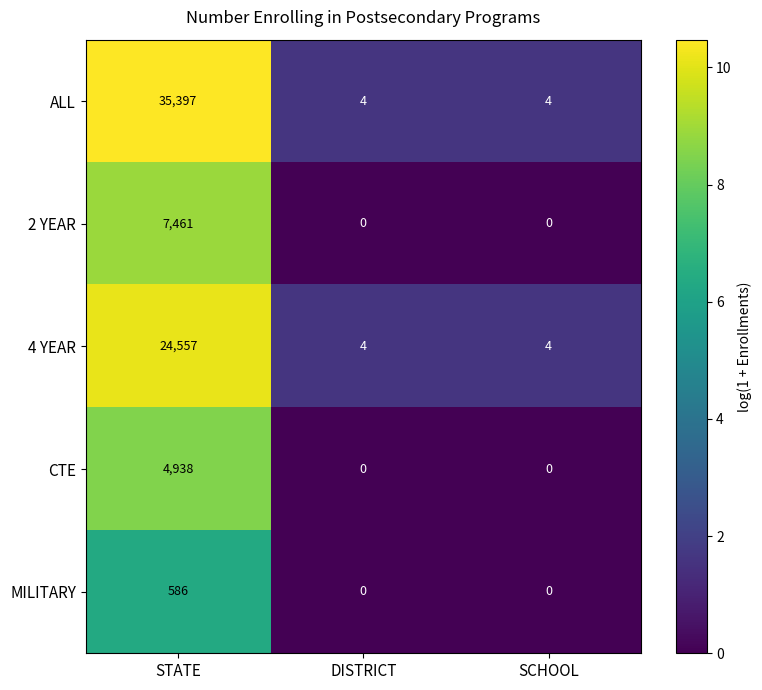

At DISTRICT, list the series in order from smallest to largest.

2 YEAR, CTE, MILITARY, ALL, 4 YEAR